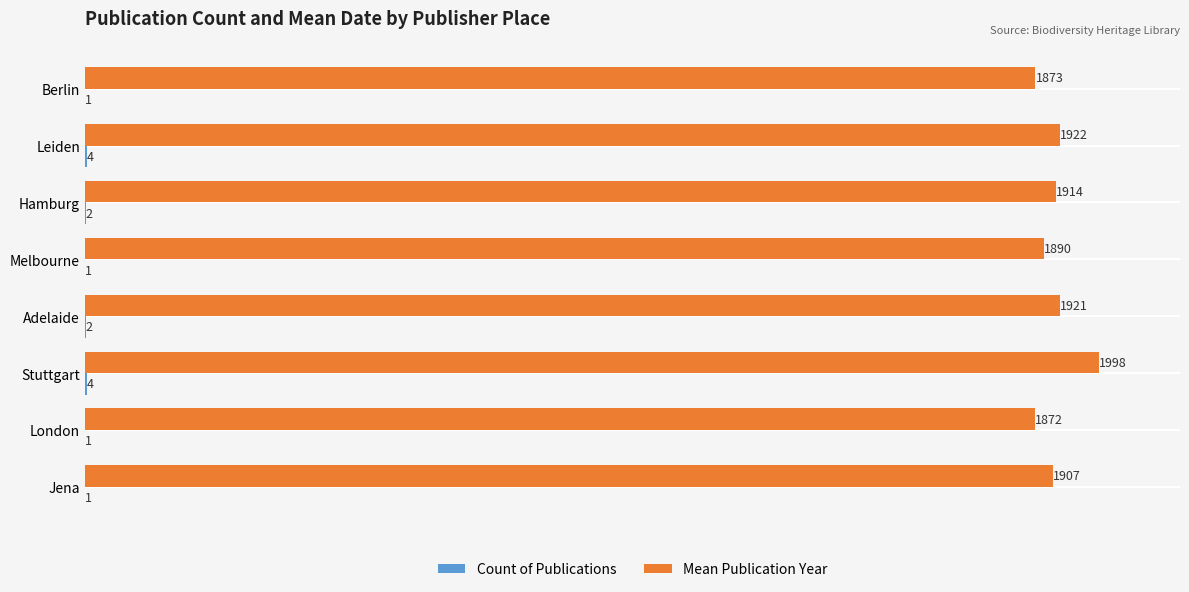

At which category does the chart reach its peak across all series?

Stuttgart